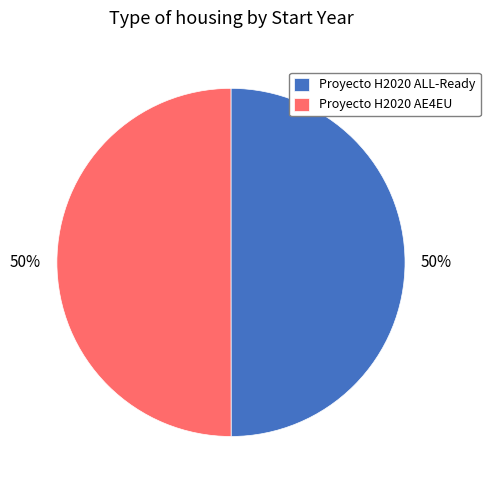

Approximately how many times larger is the value at Proyecto H2020 ALL-Ready compared to Proyecto H2020 AE4EU?

1.0